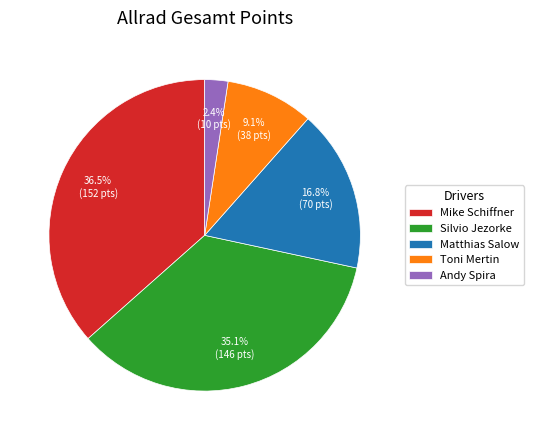

To the nearest percent, what is the difference between the Andy Spira and Toni Mertin slice percentages?

7%